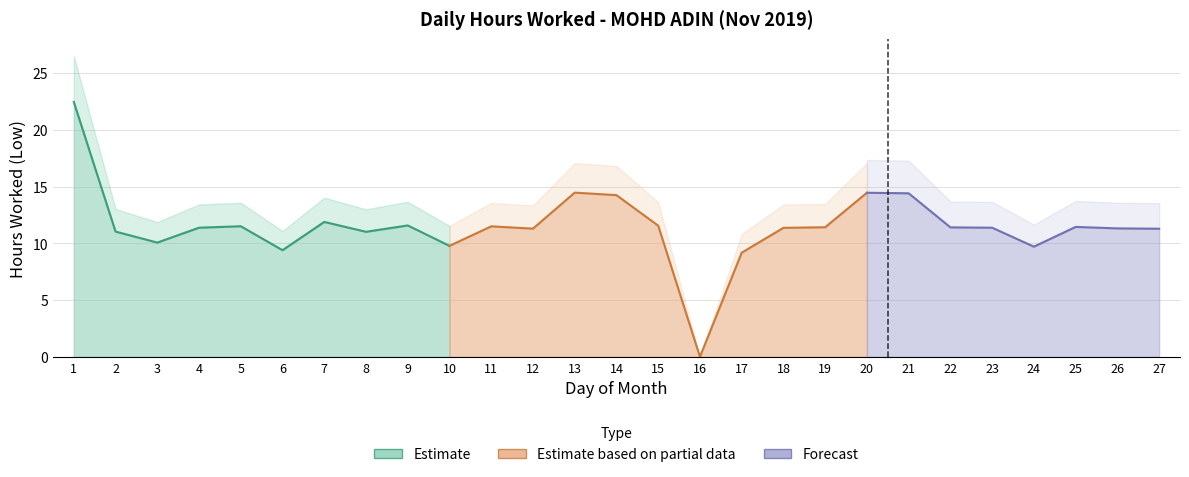

What is the value of the 6th point from the left?

9.4